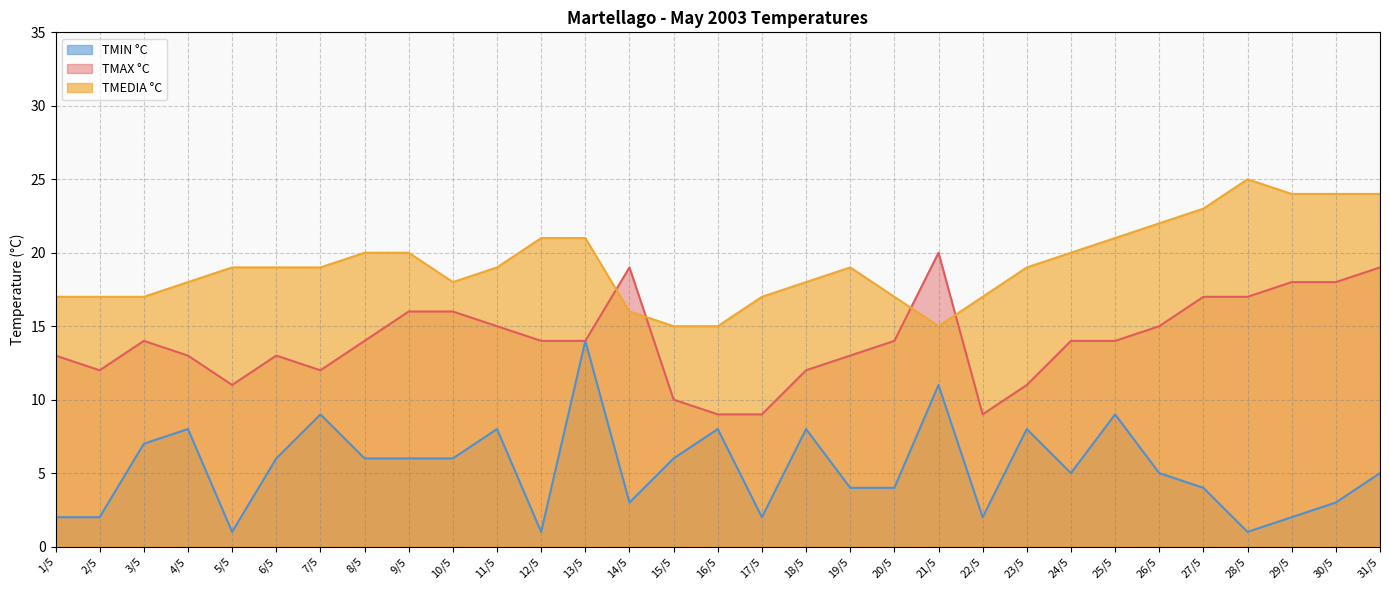

What is the minimum value for TMEDIA °C?

15